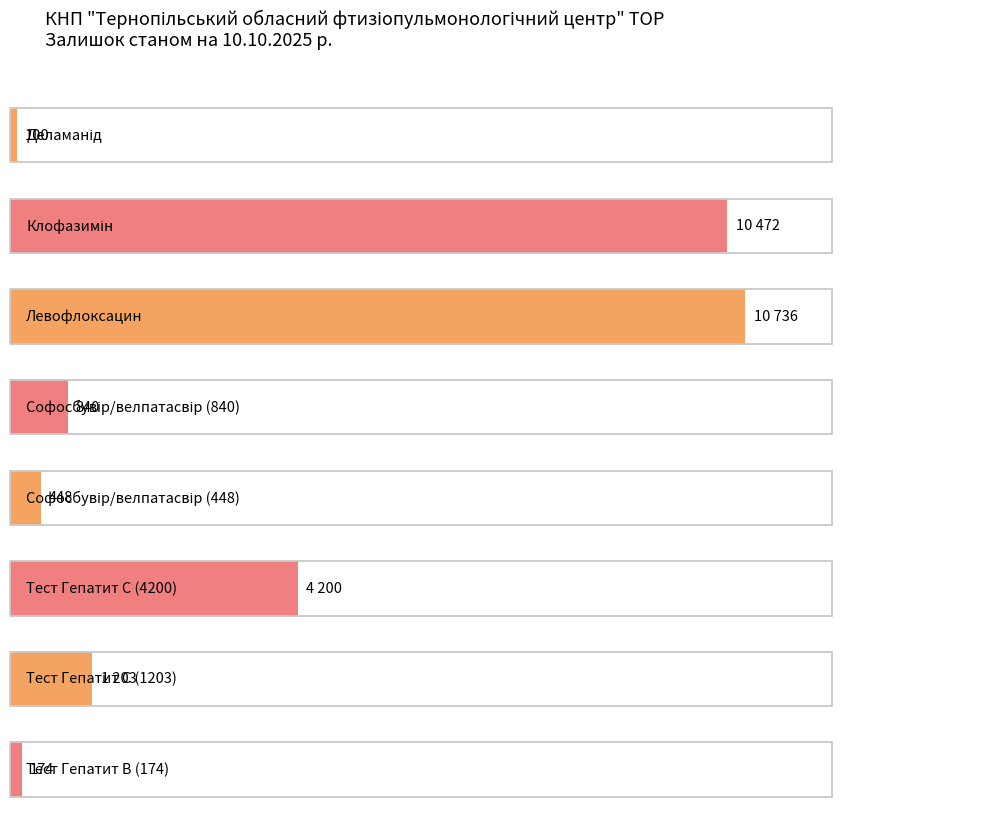

Reading left to right, list all the values displayed in this chart.

Деламанід=100	Клофазимін=10472	Левофлоксацин=10736	Софосбувір/велпатасвір (840)=840	Софосбувір/велпатасвір (448)=448	Тест Гепатит С (4200)=4200	Тест Гепатит С (1203)=1203	Тест Гепатит В (174)=174